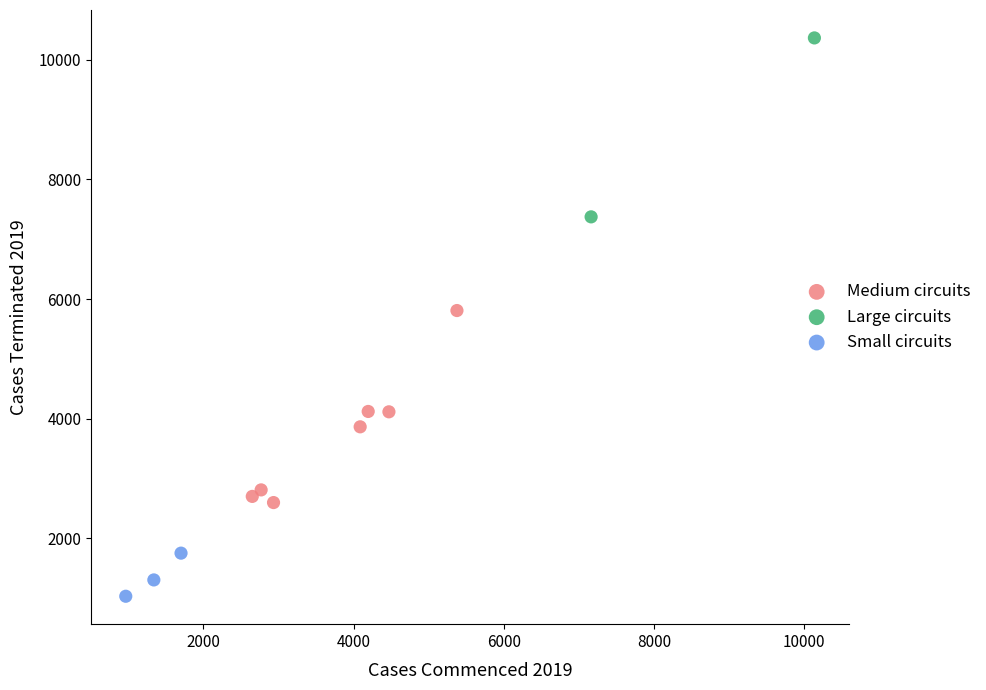

Which series contains the highest Y value?

Large circuits